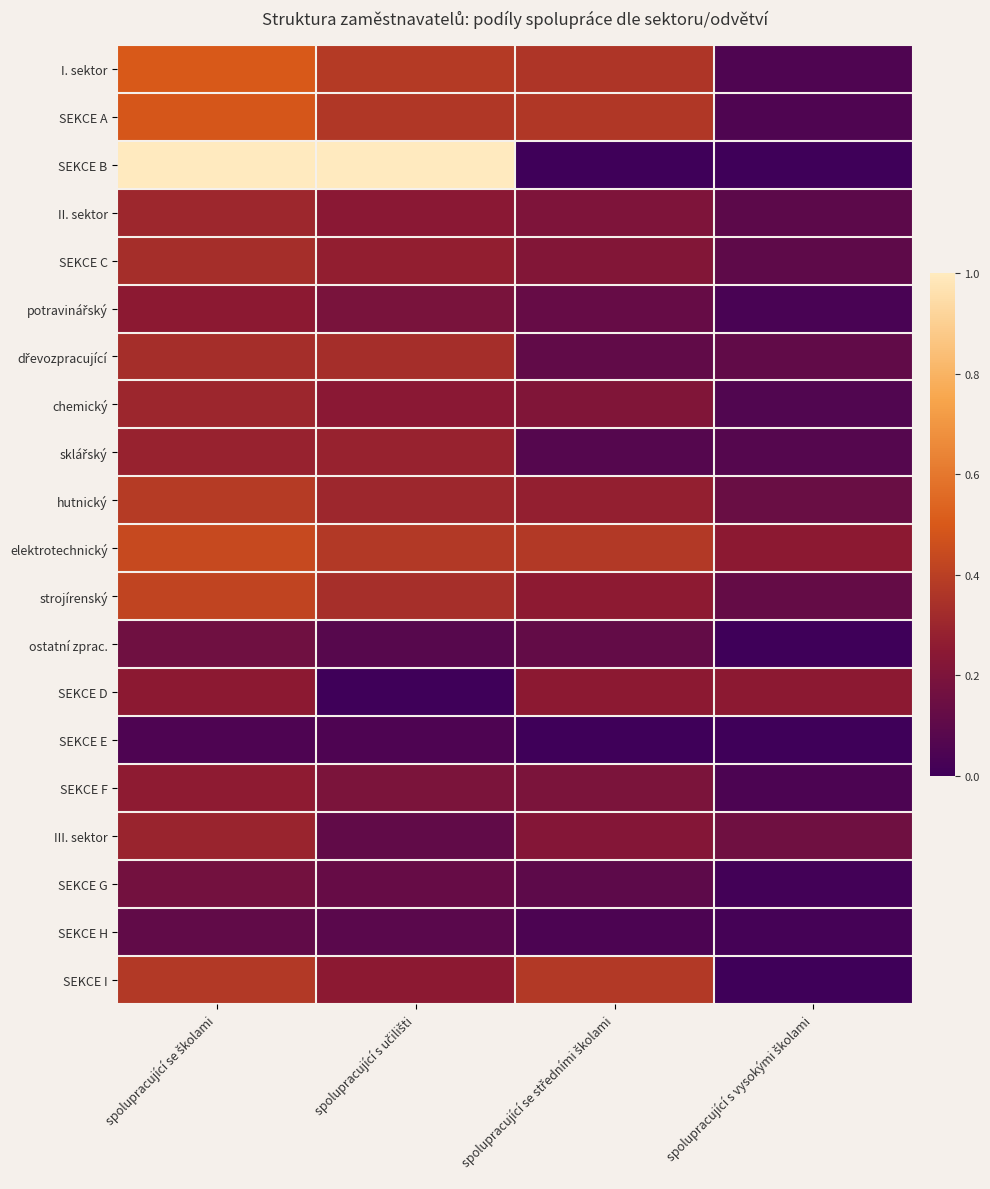

Count the number of categories in the chart.

4